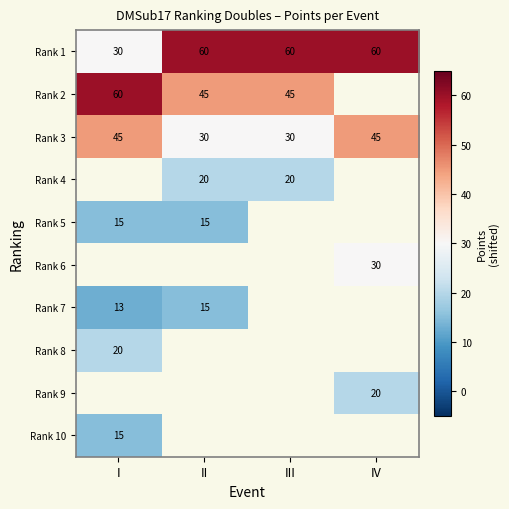

Count the number of categories in the chart.

4